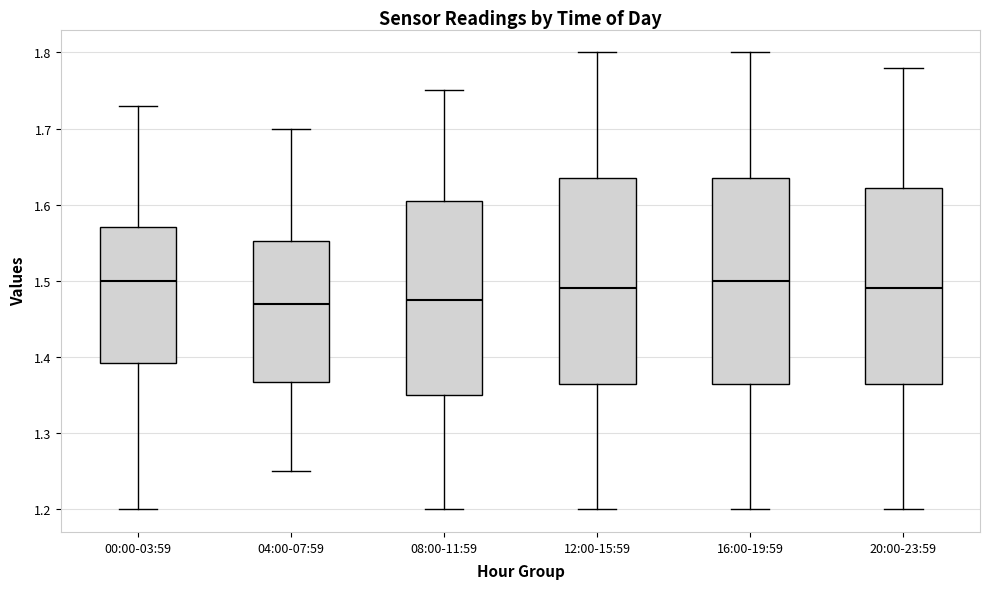

Where is the lower edge of the box for 12:00-15:59 on the y-axis? The values are not printed on the chart, so give them approximately, as read against the axis.

1.37